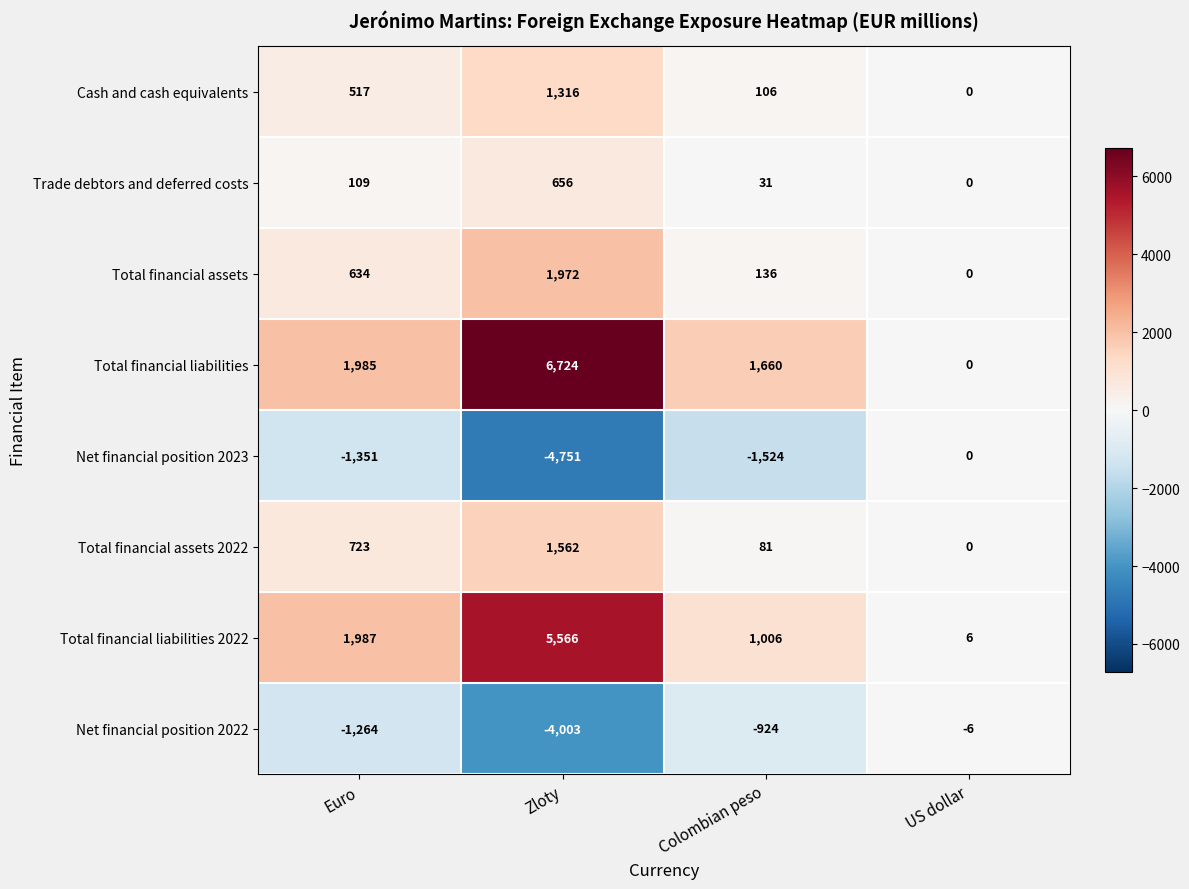

At which category does the chart reach its peak across all series?

Zloty